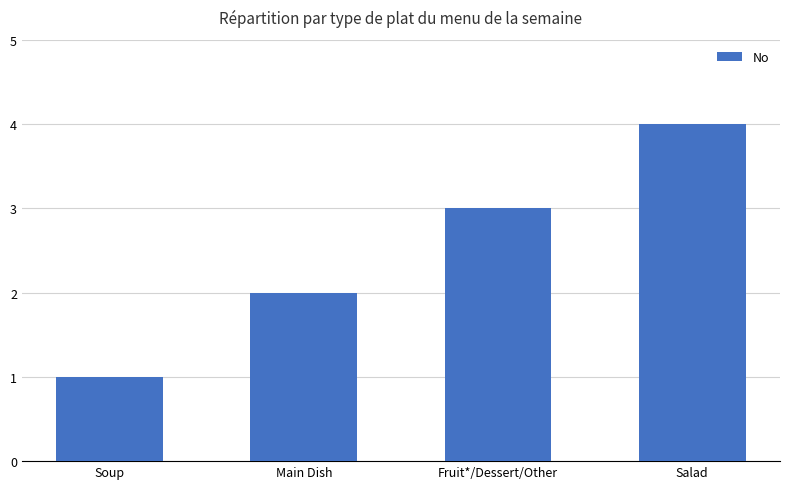

What is the maximum value shown in the chart?

4